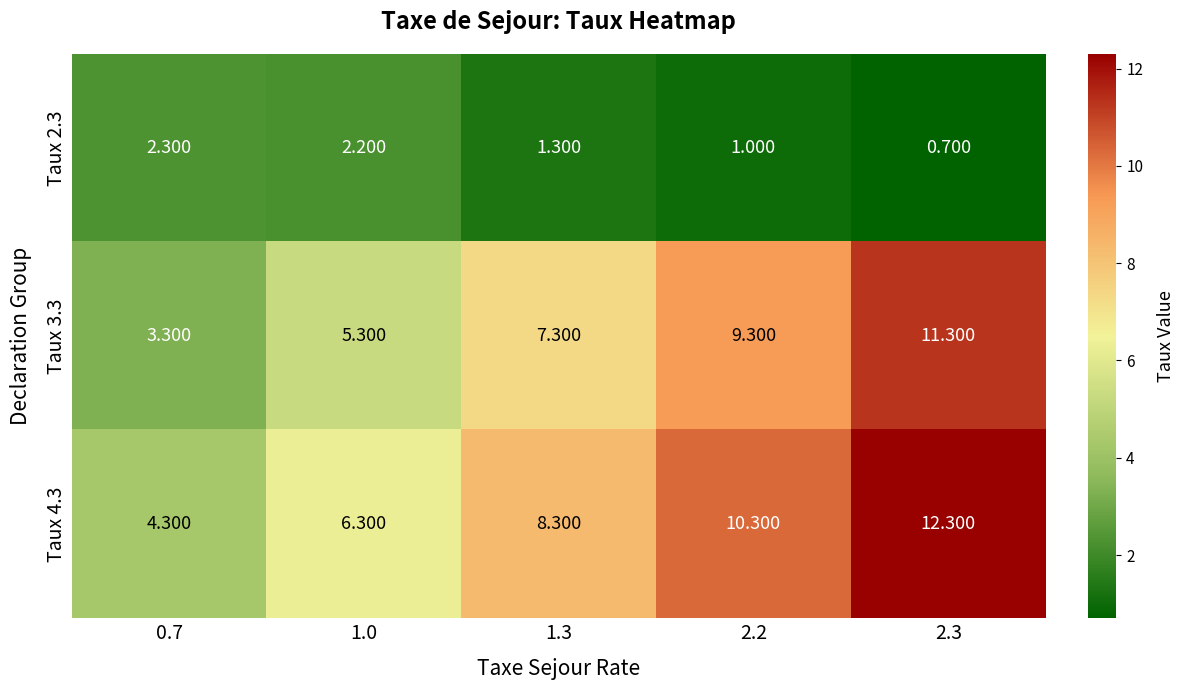

Is the value of Taux 3.3 at 1.0 greater than the value of Taux 4.3 at 2.3?

No